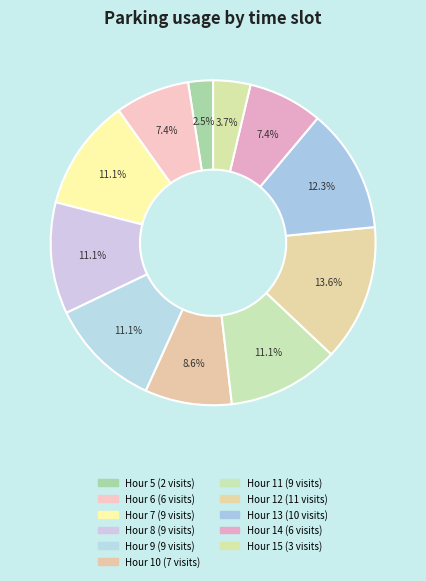

How many slices are in this pie chart?

11